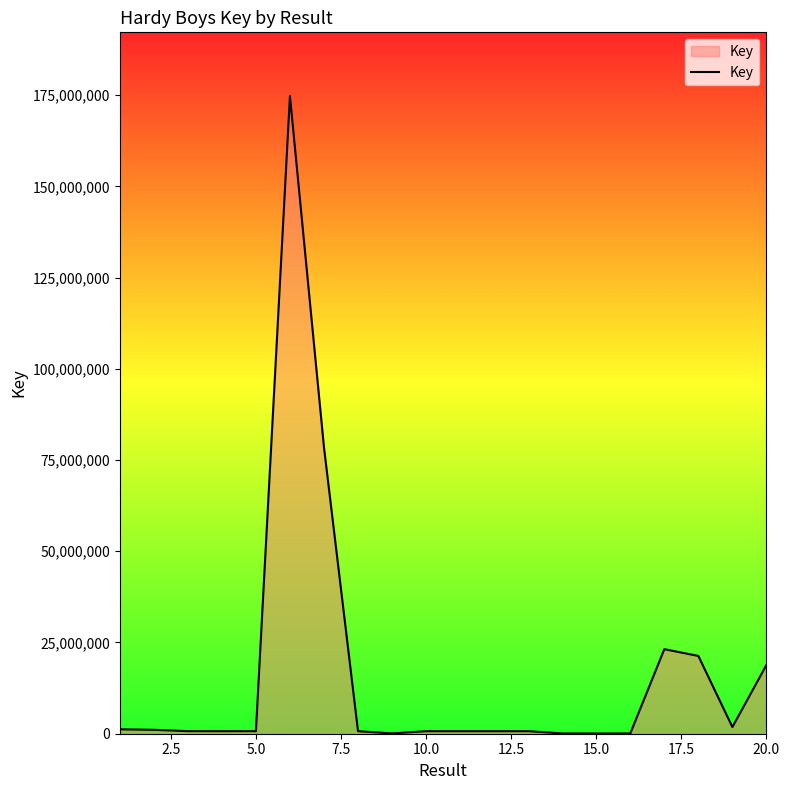

Count the number of categories in the chart.

20